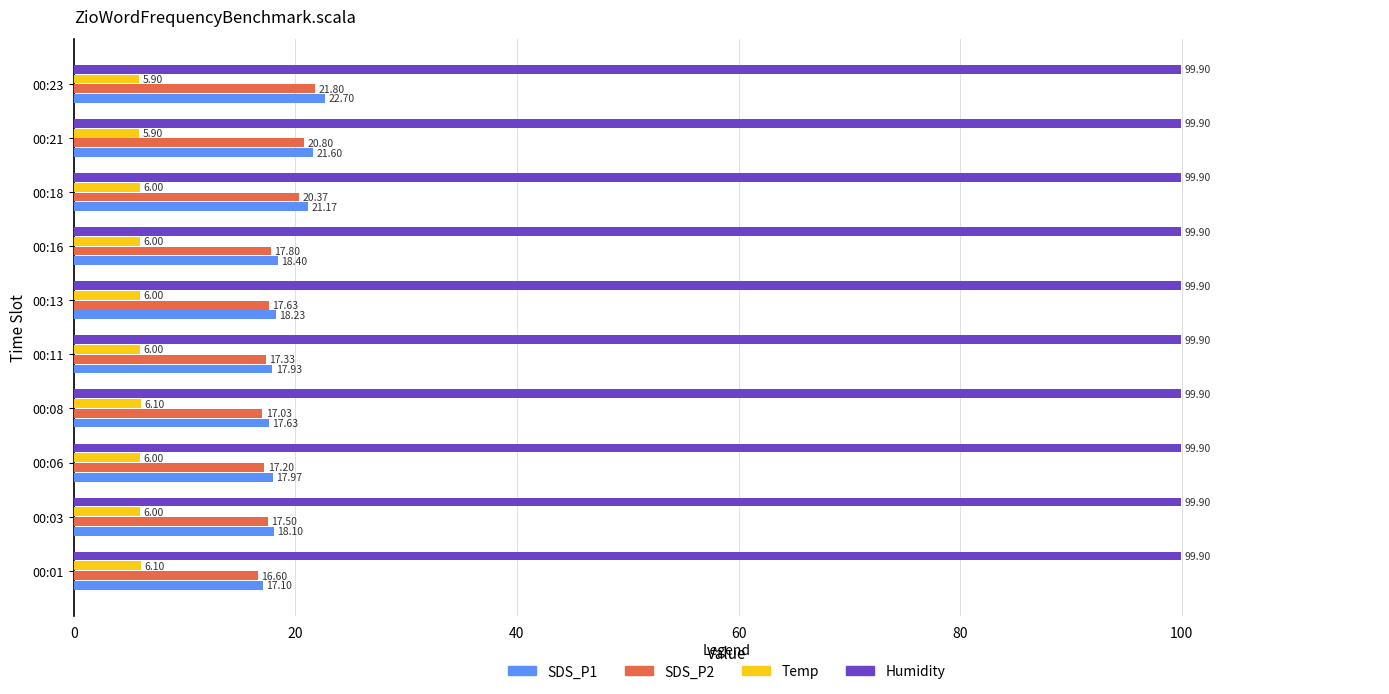

What is the spread (max minus min) of values at 00:21?

94.0